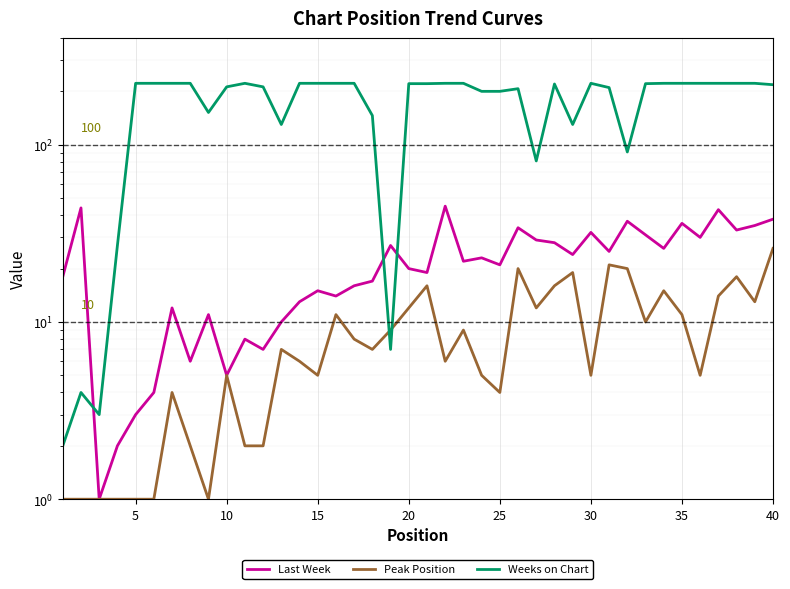

How many data points in Last Week are less than 22?

20